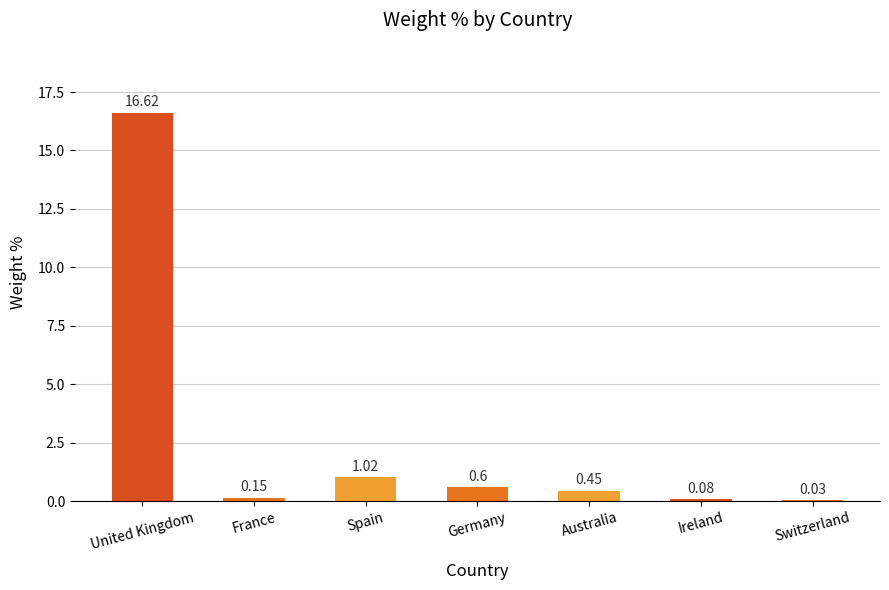

At which category does the chart reach its peak across all series?

United Kingdom